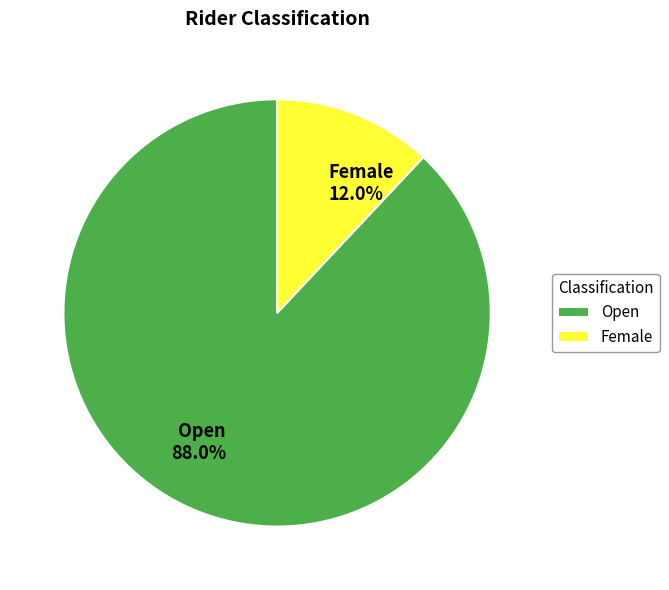

To the nearest percent, what is the average slice percentage?

50%